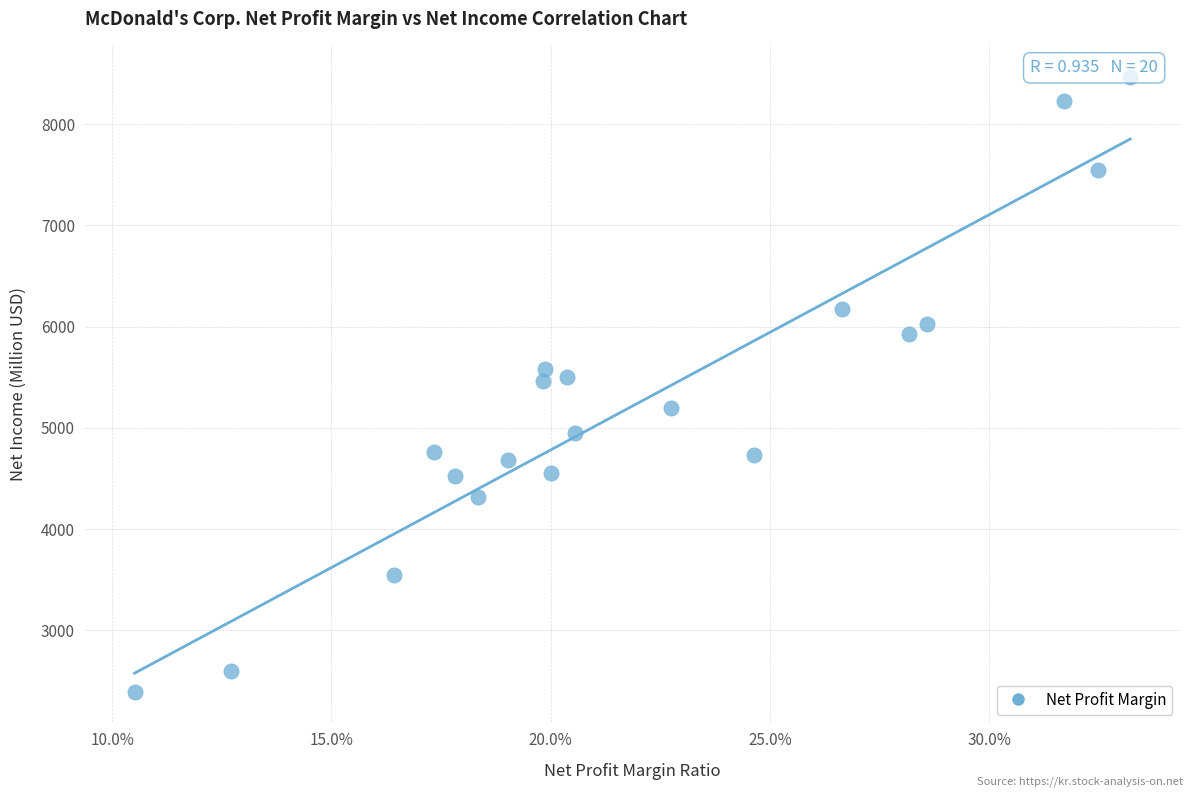

What is the range of Y values (max minus min)?

6074